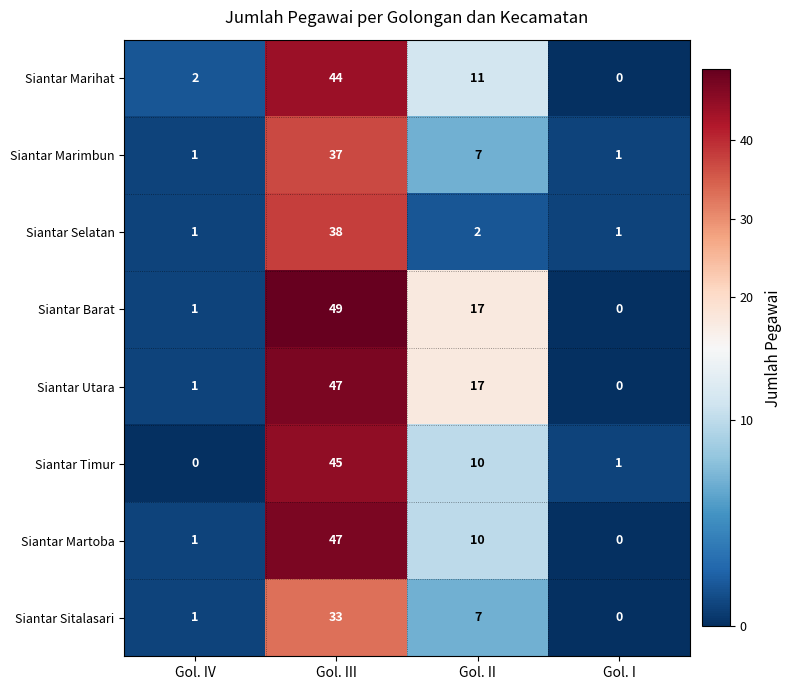

What is the sum of the Siantar Selatan values at Gol. IV and Gol. III?

39